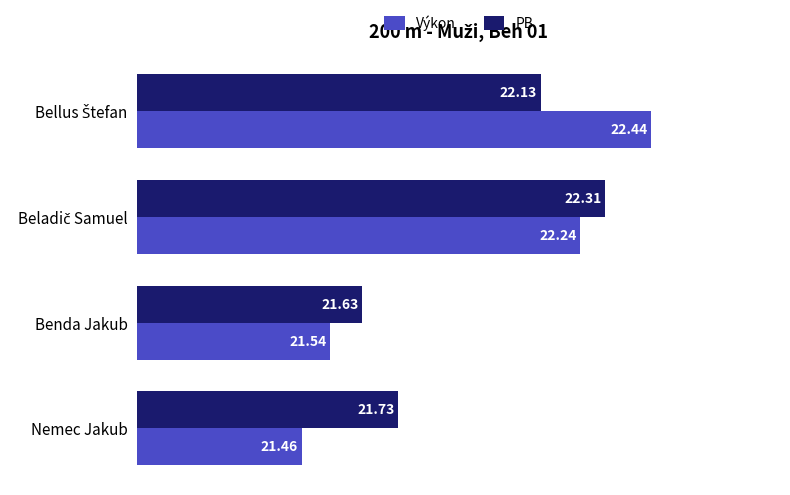

Count the Výkon values in the range 21 to 22.

2